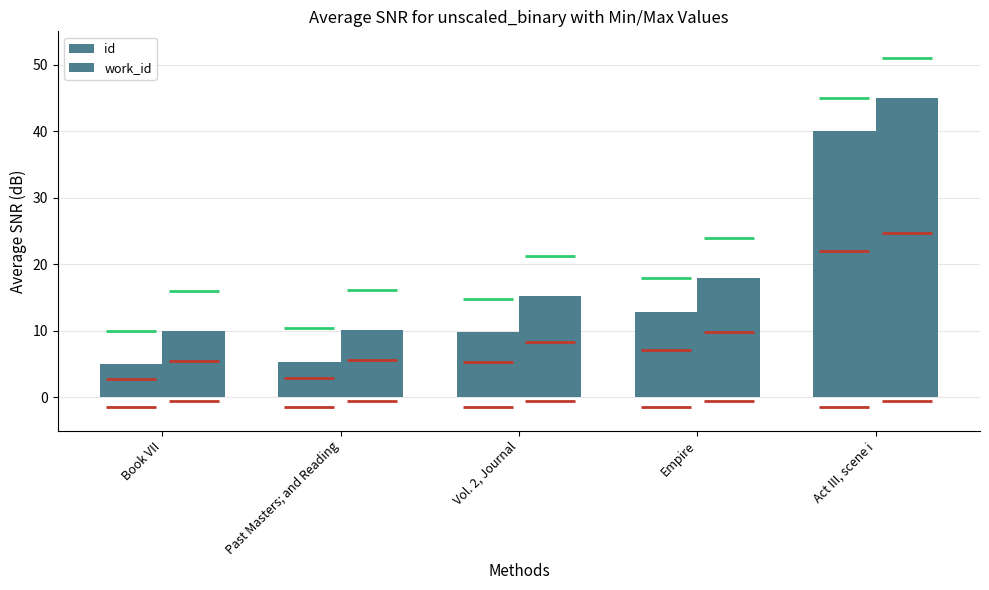

What is the sum of the id values at Vol. 2, Journal and Past Masters; and Reading?

15.1